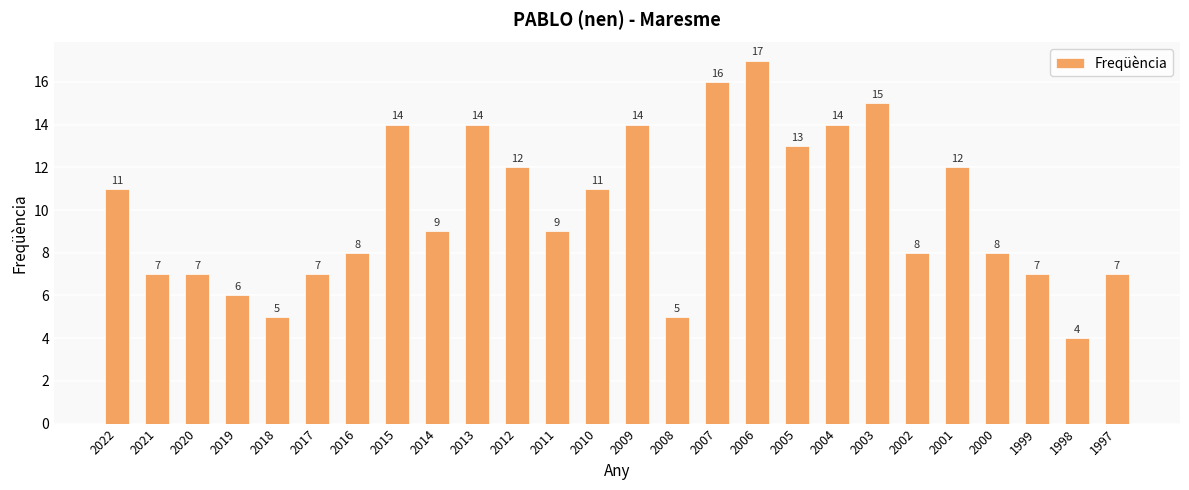

What is the maximum value shown in the chart?

17